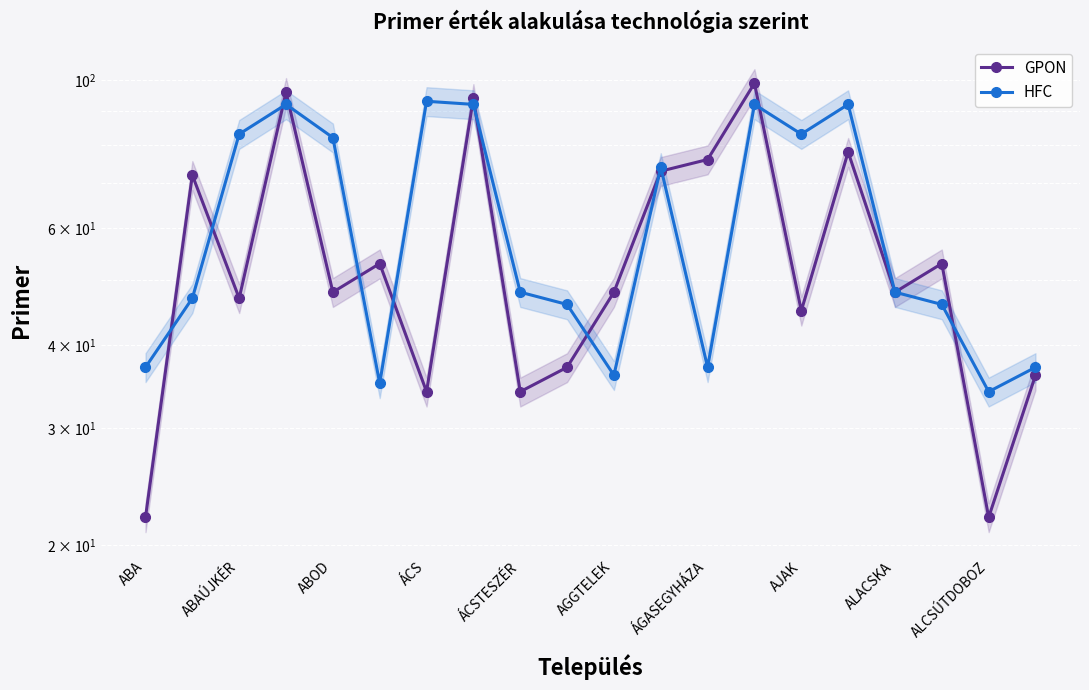

True or false: HFC and GPON cross at least once.

True